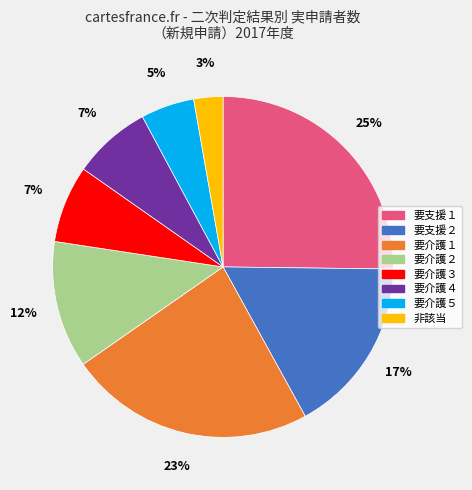

To the nearest percent, what percentage of the pie is 要介護２?

12%